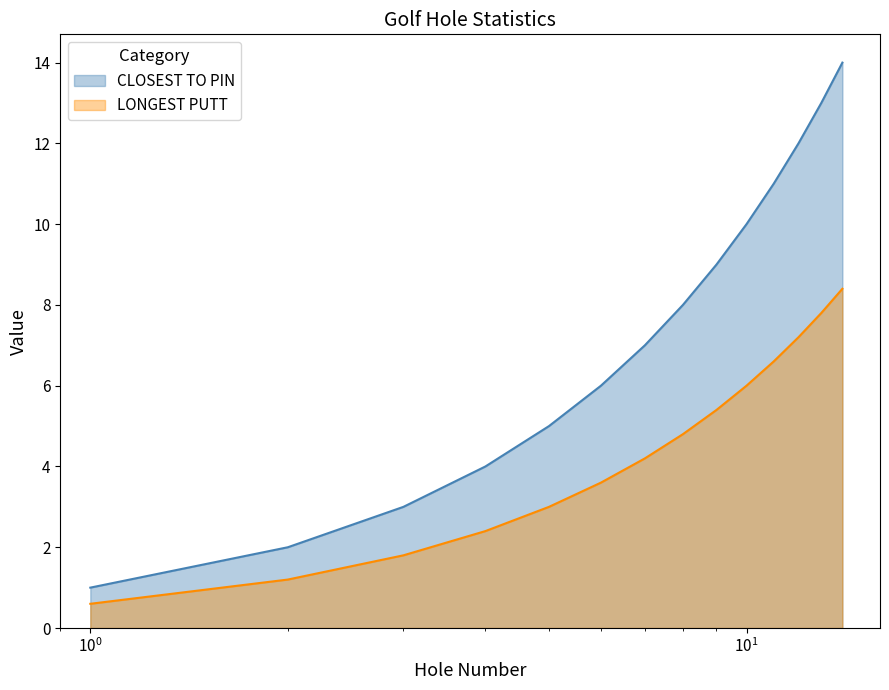

Rank the series by their average value, from highest to lowest.

CLOSEST TO PIN, LONGEST PUTT